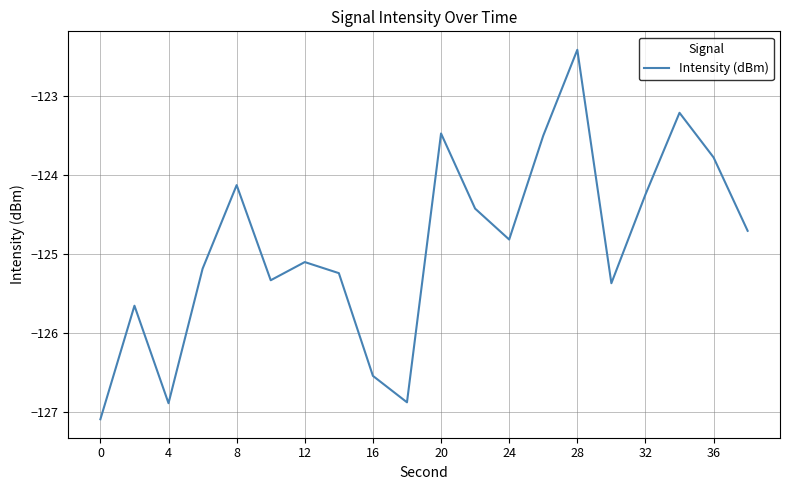

What is the difference between the maximum and minimum values?

4.7